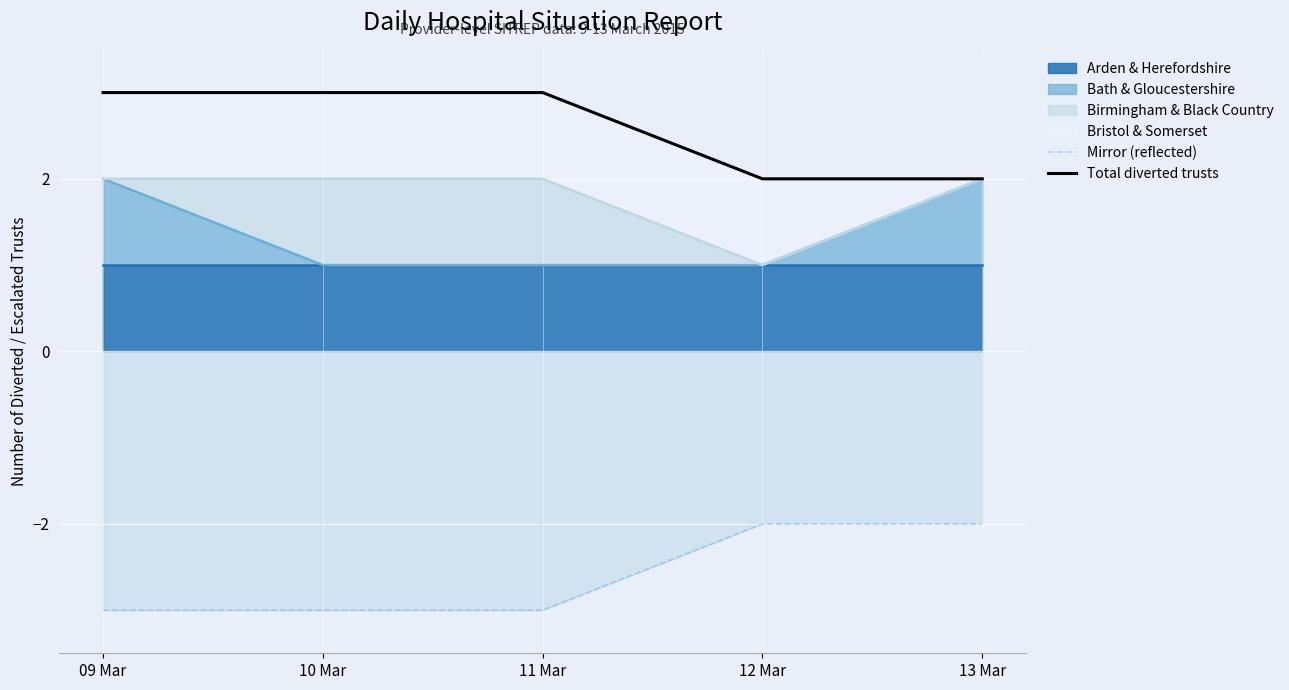

What is the value of the Mirror (reflected) point at the 2nd from the left?

-3